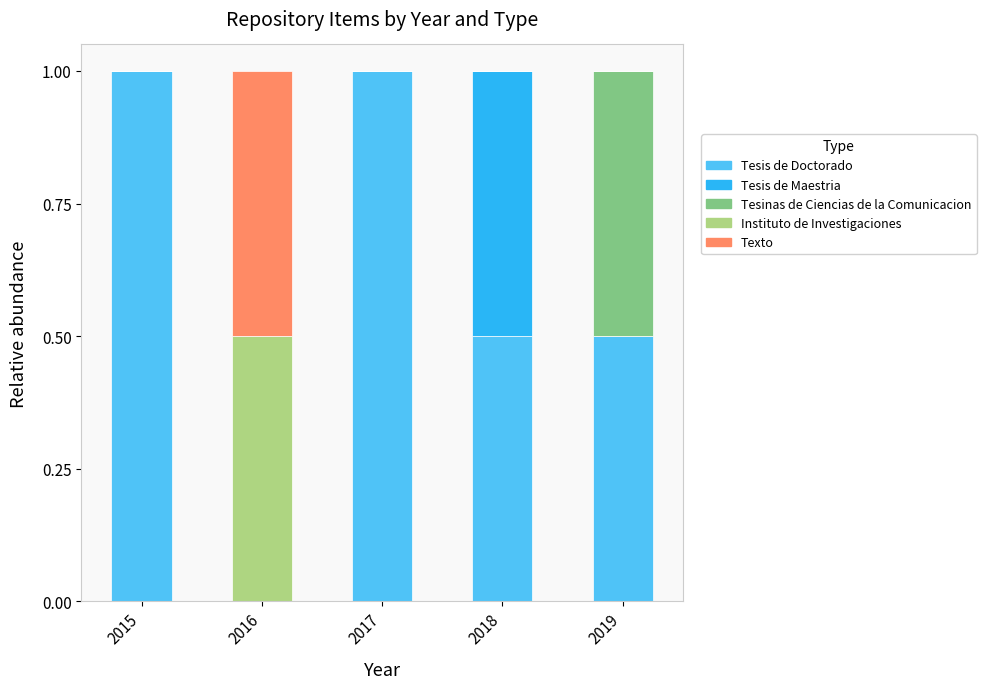

What is the sum of the Tesis de Doctorado values at 2019 and 2017?

1.5